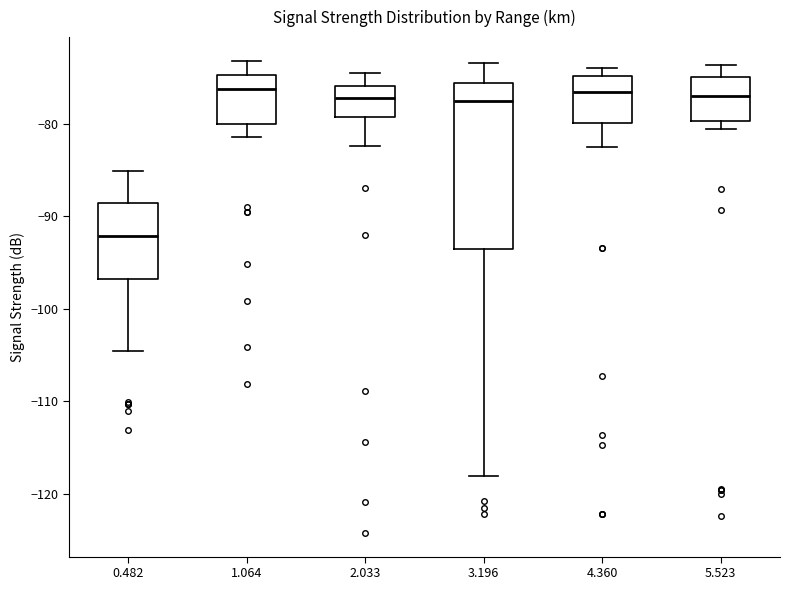

Reading left to right, read every box against the y-axis: the position of its median line, the range the box covers, and the ends of its whiskers. The values are not printed on the chart, so give them approximately, as read against the axis.

0.482: median -92, box -97 to -89, whiskers -104 to -85
1.064: median -76, box -80 to -75, whiskers -81 to -73
2.033: median -77, box -79 to -76, whiskers -82 to -74
3.196: median -78, box -93 to -76, whiskers -118 to -73
4.360: median -77, box -80 to -75, whiskers -82 to -74
5.523: median -77, box -80 to -75, whiskers -81 to -74